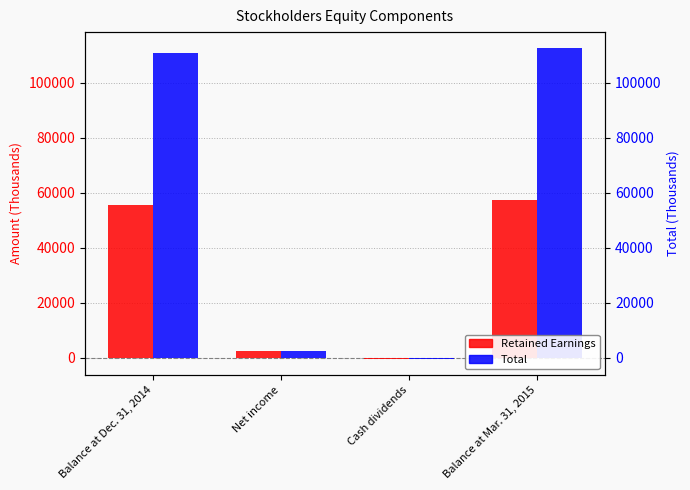

Rank the categories by Total value from lowest to highest.

Cash dividends, Net income, Balance at Dec. 31, 2014, Balance at Mar. 31, 2015